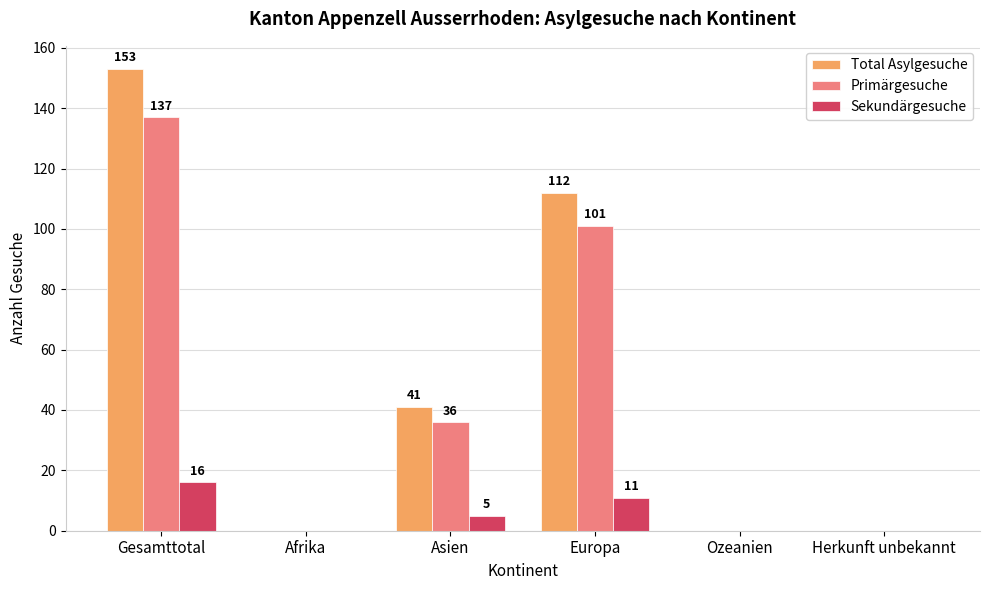

Count the number of data series in this chart.

3